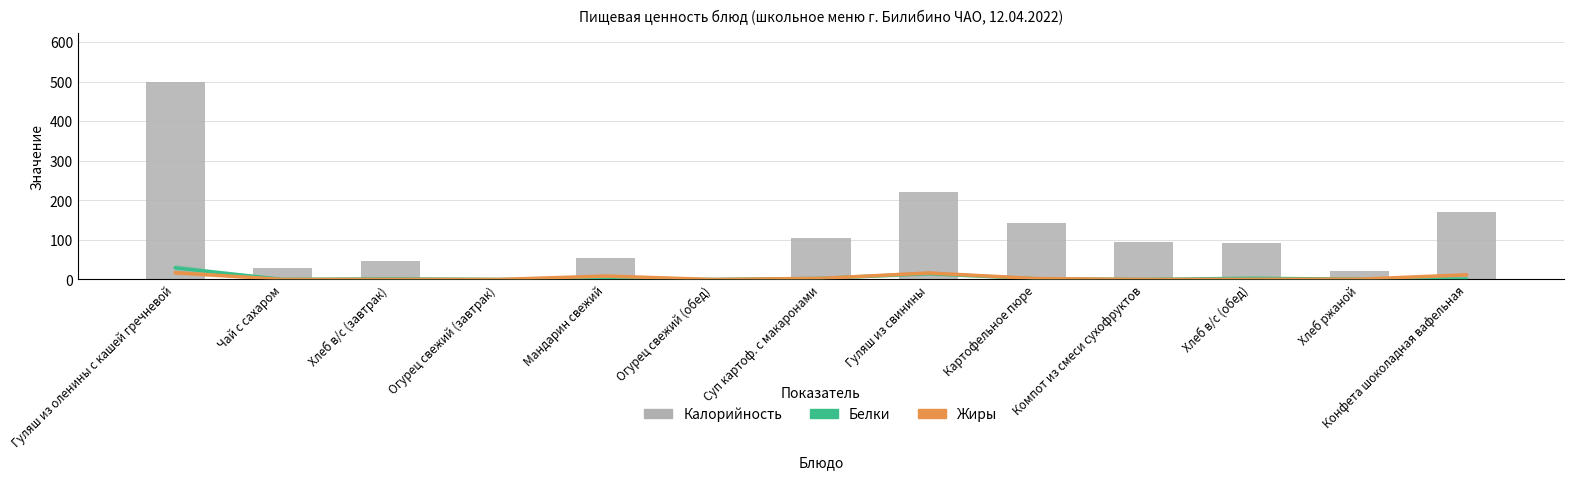

What is the difference between the highest and lowest values at Чай с сахаром?

28.0